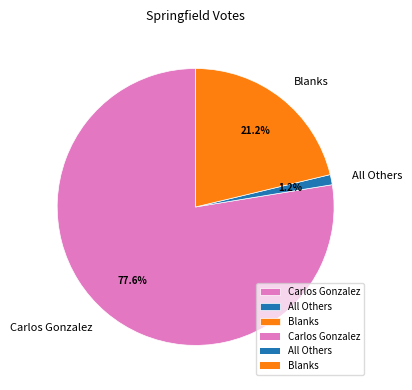

How many slices are in this pie chart?

3